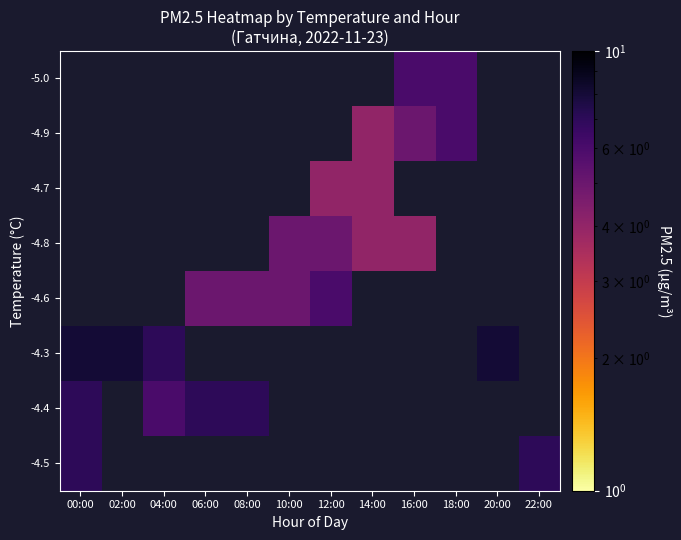

Rank the series by their average value, from lowest to highest.

-4.5, -4.4, -4.3, -4.6, -4.8, -4.7, -4.9, -5.0